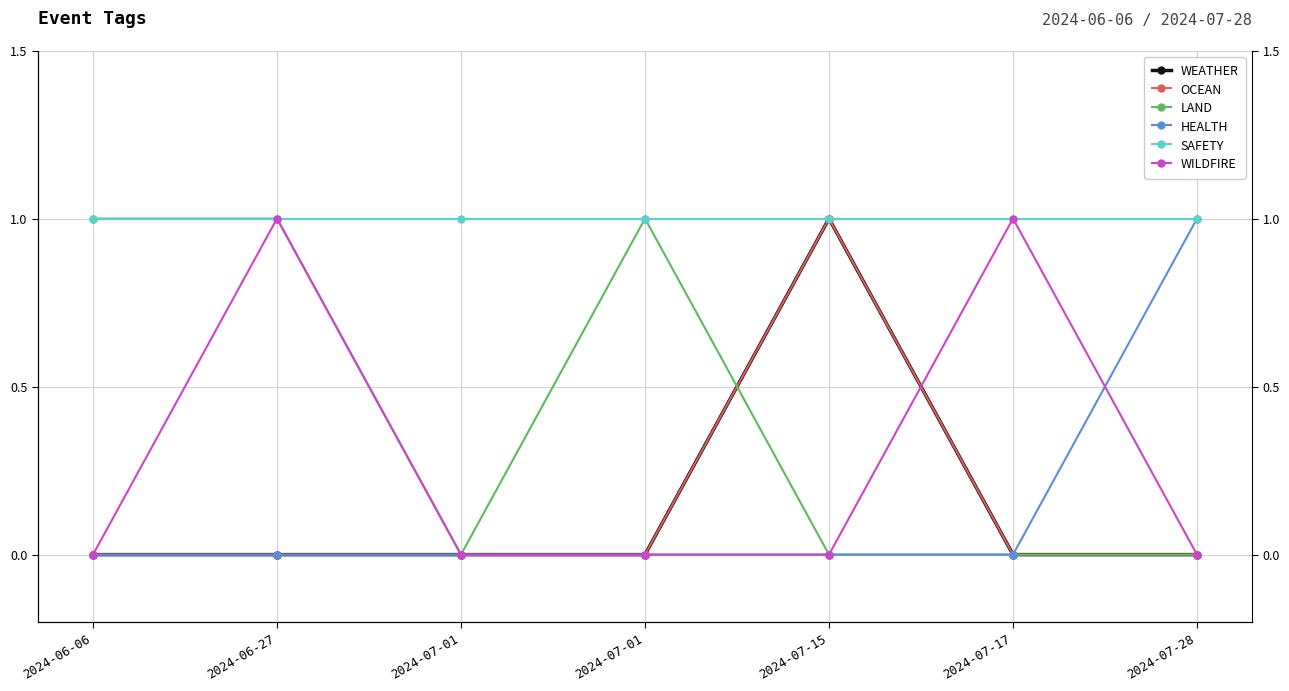

Which category has the lowest value in the WEATHER series?

2024-06-06